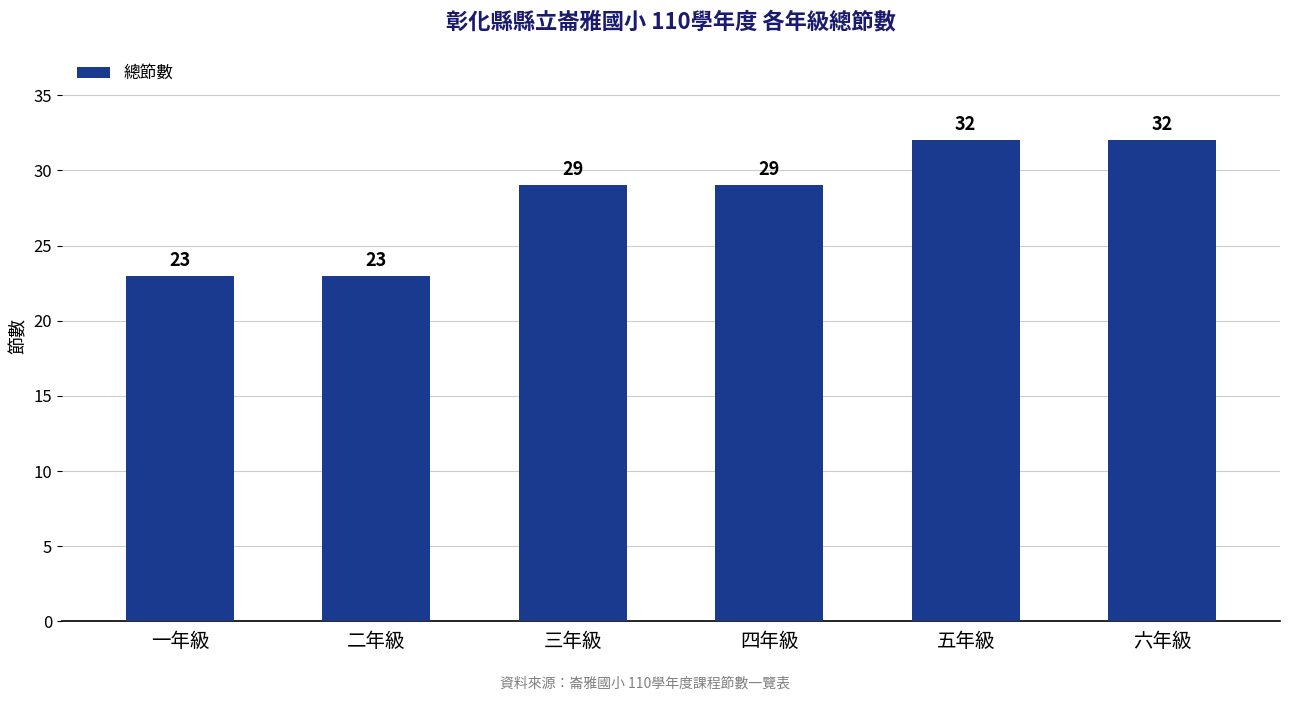

What is the maximum value shown in the chart?

32